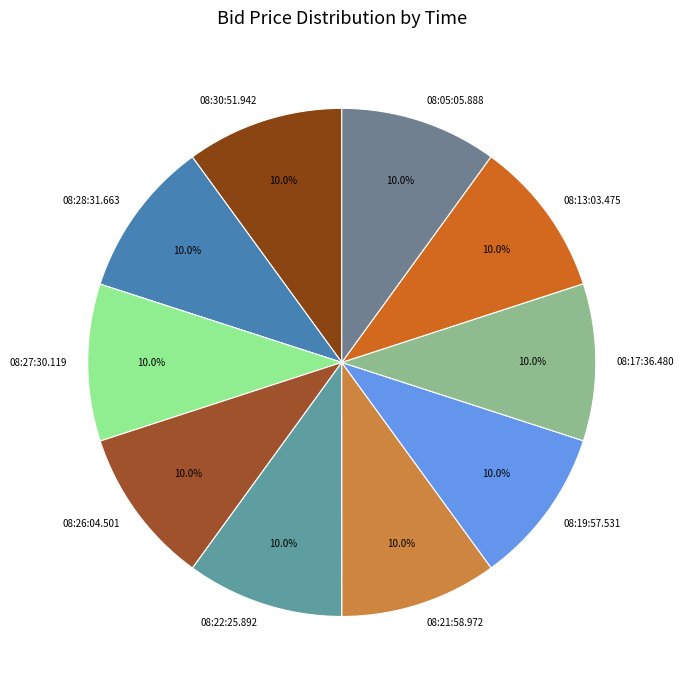

How many slices are in this pie chart?

10